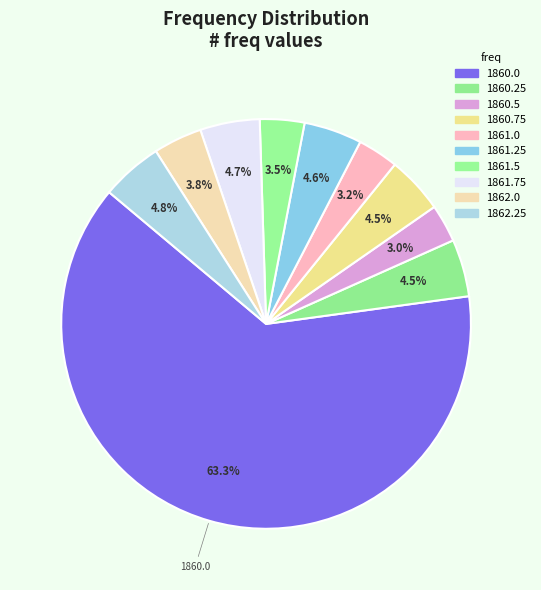

What is the ratio of the value at 1861.25 to the value at 1860.25?

1.0